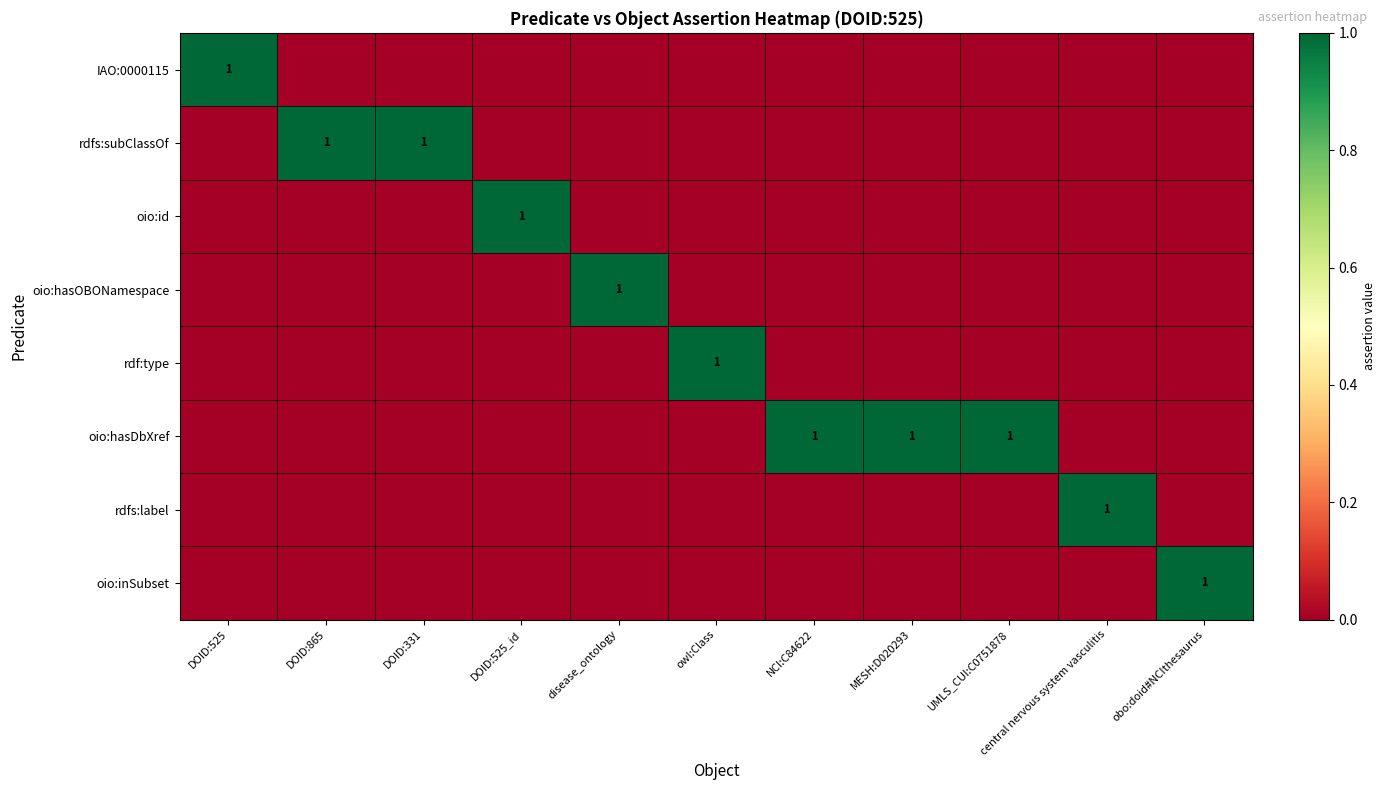

List the labels in order of rdf:type value, largest first.

owl:Class, DOID:525, DOID:865, DOID:331, DOID:525_id, disease_ontology, NCI:C84622, MESH:D020293, UMLS_CUI:C0751878, central nervous system vasculitis, obo:doid#NCIthesaurus